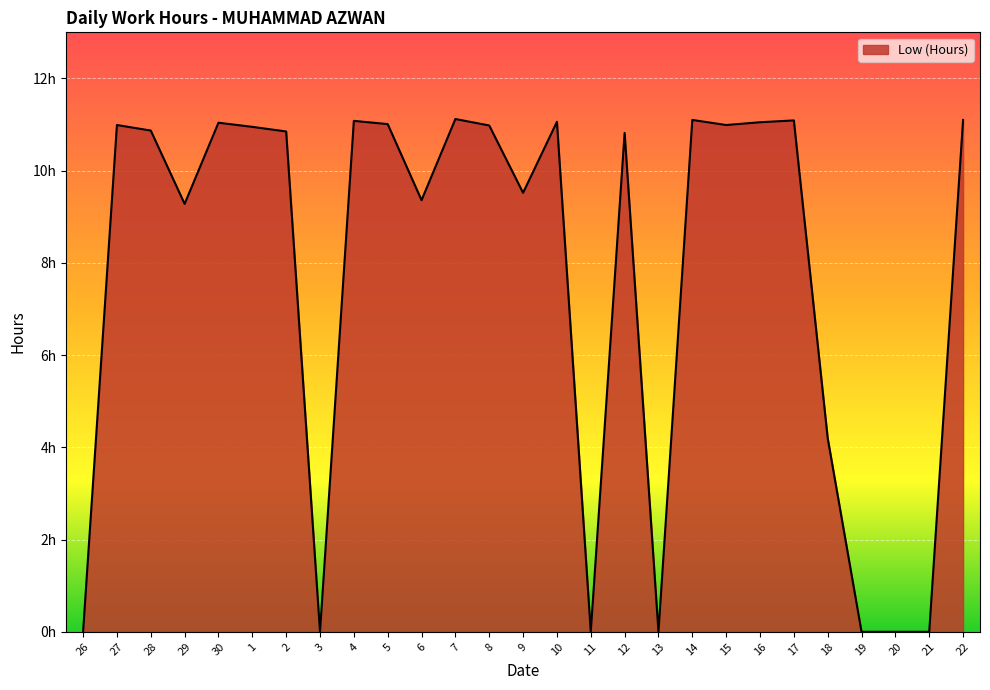

Does the chart have visible grid lines?

Yes